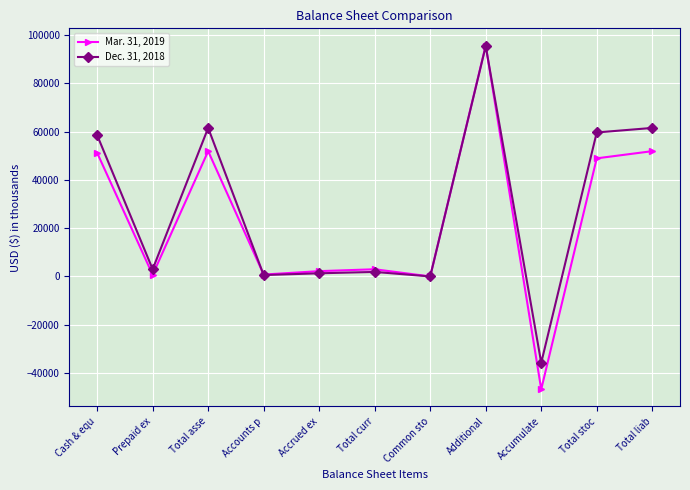

The Dec. 31, 2018 series shows 58539 at Cash & equ. True or false?

True